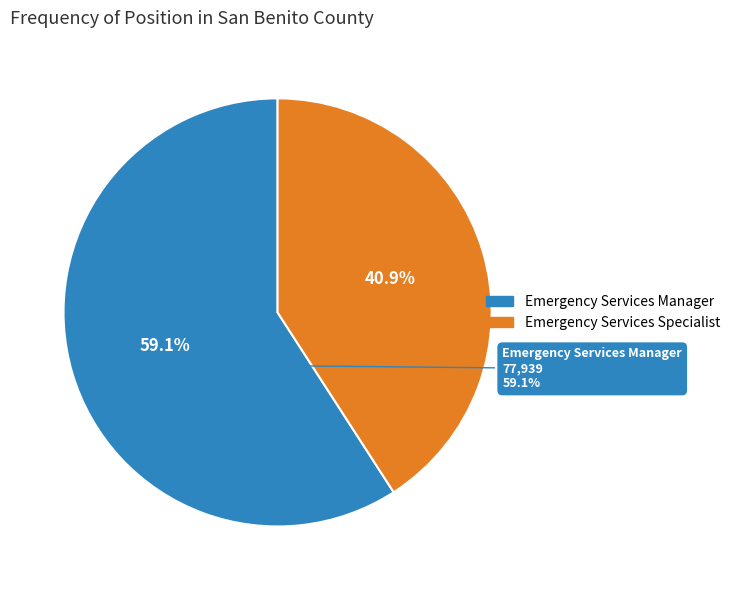

To the nearest percent, what is the difference between the largest and smallest slice percentages?

18%